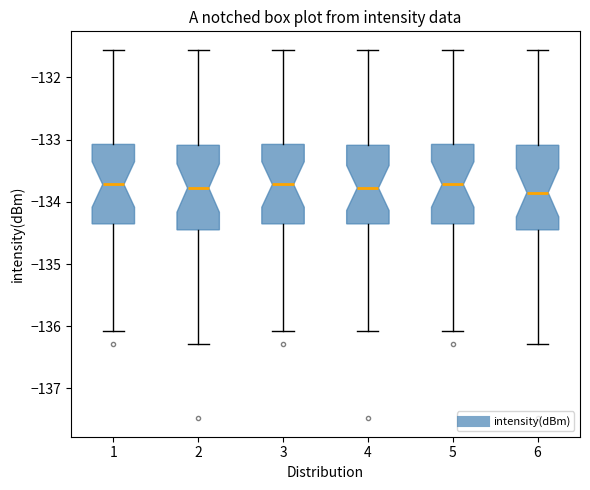

Reading left to right, read every box against the y-axis: the position of its median line, the range the box covers, and the ends of its whiskers. The values are not printed on the chart, so give them approximately, as read against the axis.

1: median -133.7, box -134.4 to -133.1, whiskers -136.1 to -131.6
2: median -133.8, box -134.5 to -133.1, whiskers -136.3 to -131.6
3: median -133.7, box -134.4 to -133.1, whiskers -136.1 to -131.6
4: median -133.8, box -134.4 to -133.1, whiskers -136.1 to -131.6
5: median -133.7, box -134.4 to -133.1, whiskers -136.1 to -131.6
6: median -133.9, box -134.5 to -133.1, whiskers -136.3 to -131.6